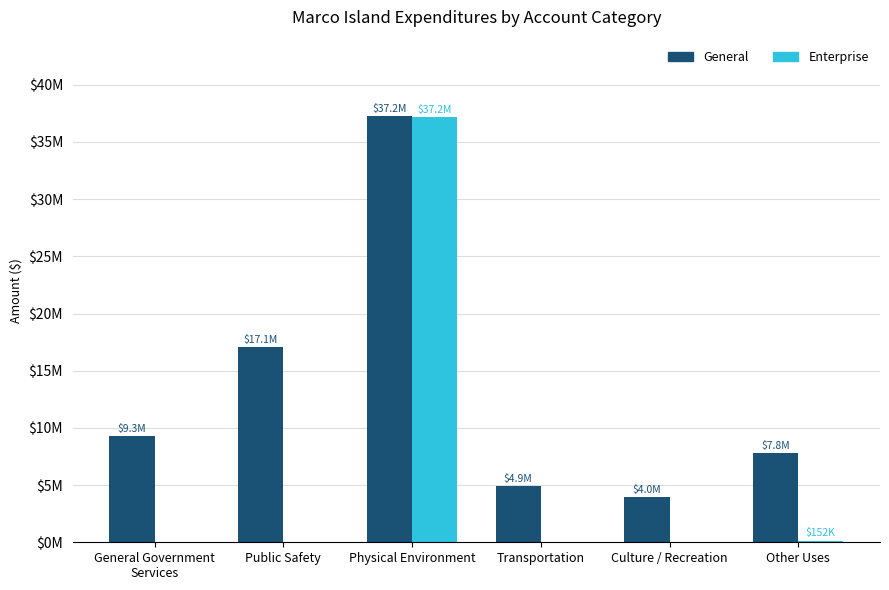

Are the bars grouped side by side (vs. stacked)?

Yes